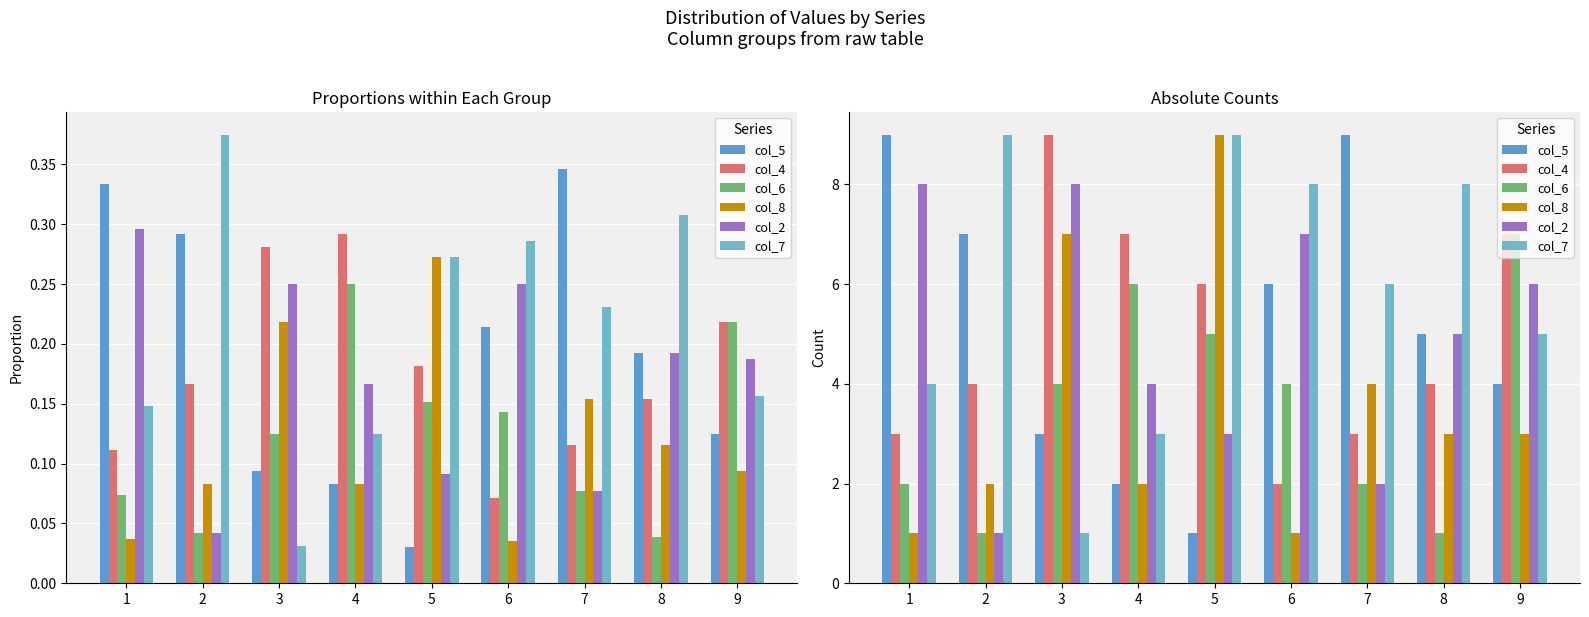

Rank the series by their maximum value, from lowest to highest.

col_6, col_2, col_5, col_4, col_8, col_7